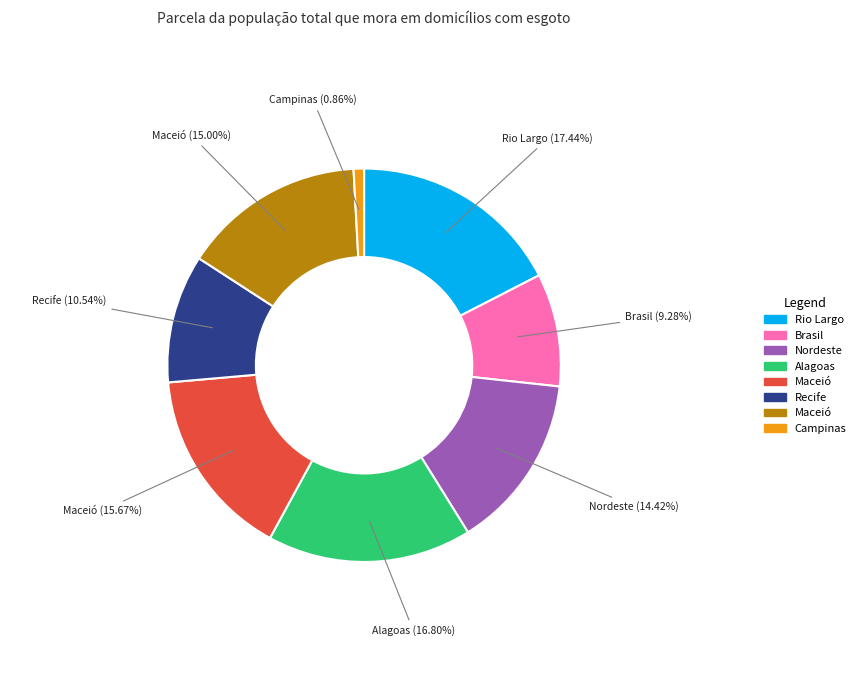

Is there a majority slice in this chart?

No